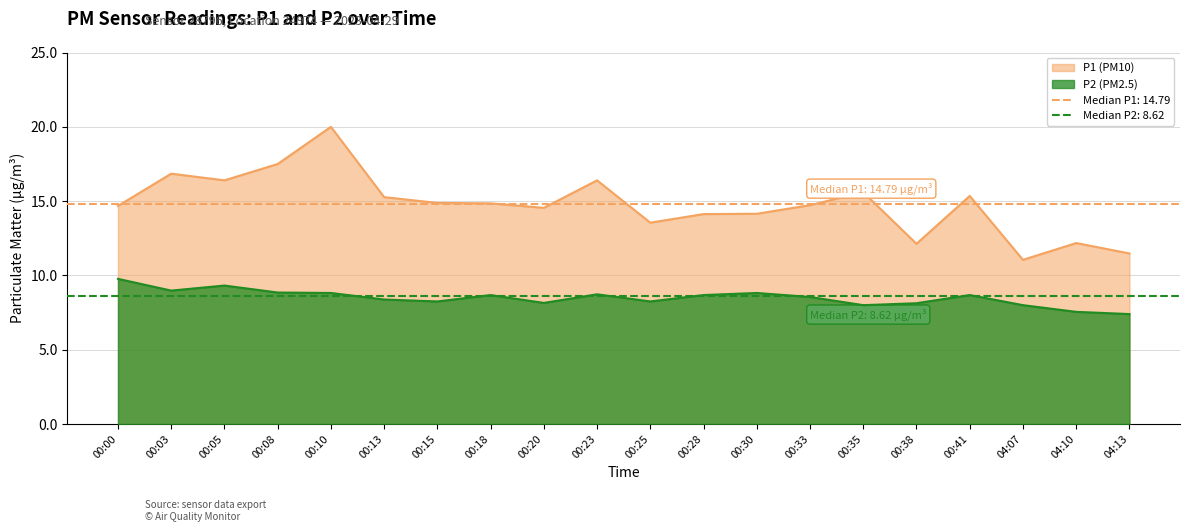

True or false: P2 and P1 intersect in this chart.

False